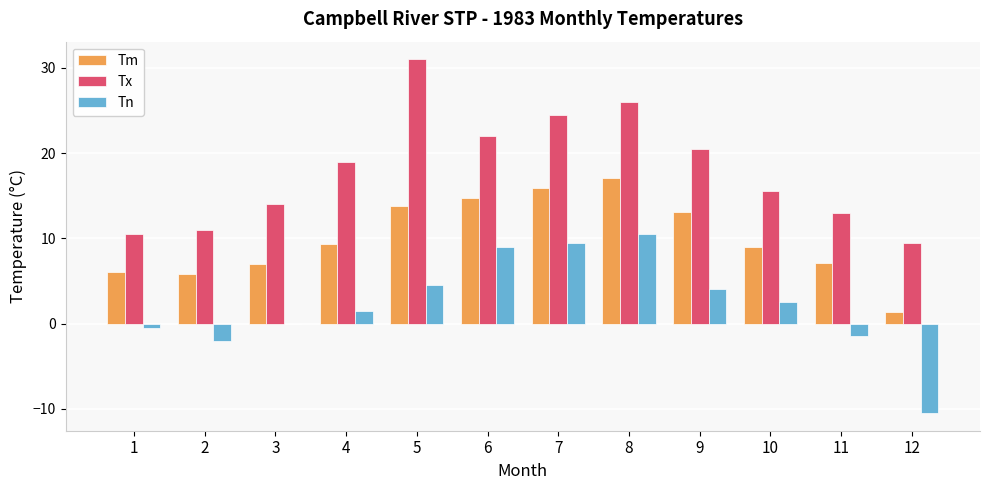

What is the sum of all Tn values?

27.0